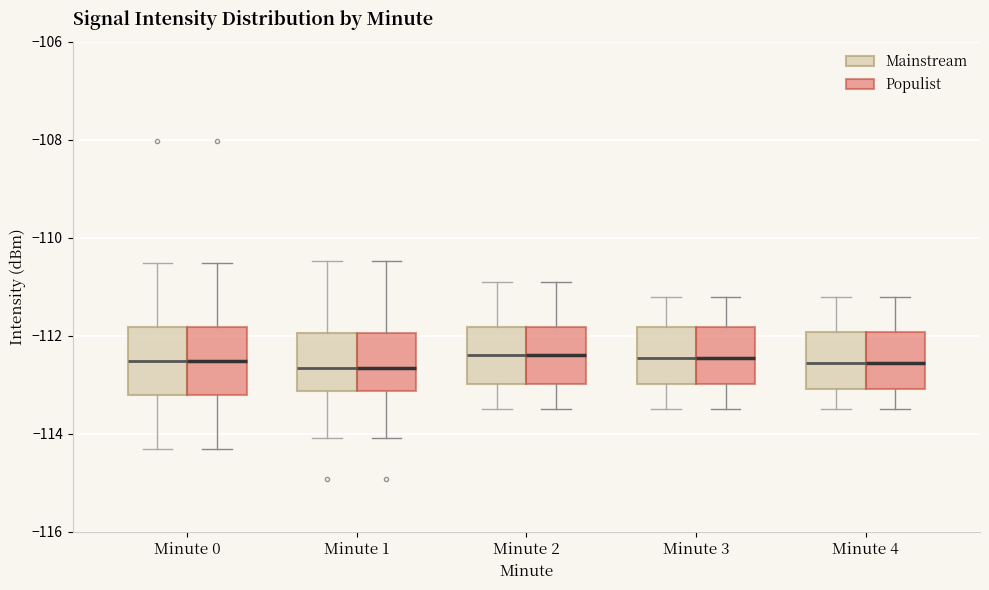

Reading left to right, transcribe this box plot: for each box, give where its median line is, the range the box spans, and where its two whiskers end, as read against the y-axis. The values are not printed on the chart, so give them approximately, as read against the axis.

Minute 0 (Mainstream): median -112.6, box -113.2 to -111.8, whiskers -114.4 to -110.6
Minute 0 (Populist): median -112.6, box -113.2 to -111.8, whiskers -114.4 to -110.6
Minute 1 (Mainstream): median -112.6, box -113.2 to -112.0, whiskers -114.0 to -110.4
Minute 1 (Populist): median -112.6, box -113.2 to -112.0, whiskers -114.0 to -110.4
Minute 2 (Mainstream): median -112.4, box -113.0 to -111.8, whiskers -113.4 to -110.8
Minute 2 (Populist): median -112.4, box -113.0 to -111.8, whiskers -113.4 to -110.8
Minute 3 (Mainstream): median -112.4, box -113.0 to -111.8, whiskers -113.4 to -111.2
Minute 3 (Populist): median -112.4, box -113.0 to -111.8, whiskers -113.4 to -111.2
Minute 4 (Mainstream): median -112.6, box -113.0 to -112.0, whiskers -113.4 to -111.2
Minute 4 (Populist): median -112.6, box -113.0 to -112.0, whiskers -113.4 to -111.2